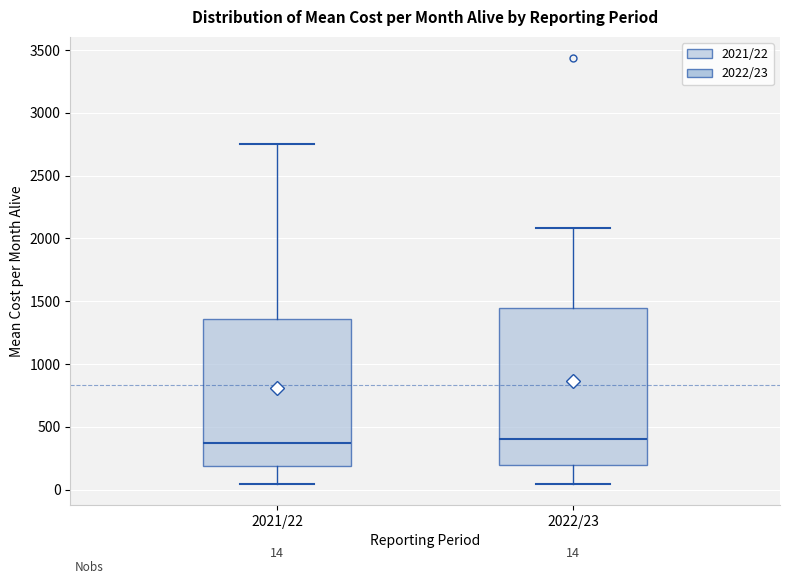

Which box is the tallest, from its lower edge to its upper edge?

2022/23